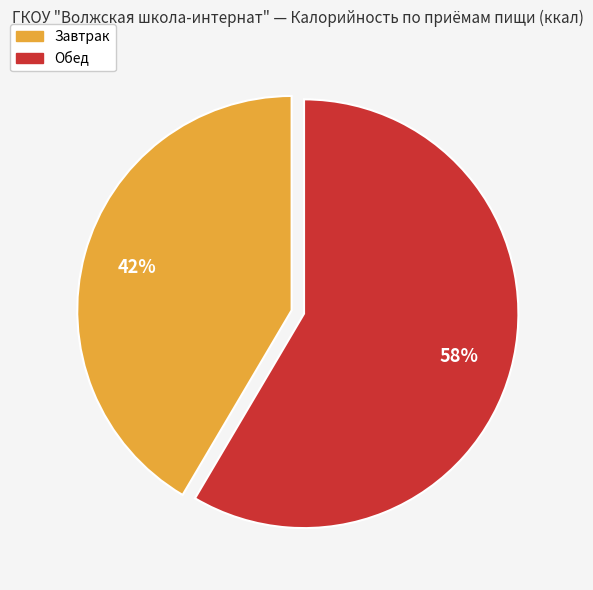

Which category has the smallest portion of the pie?

Завтрак